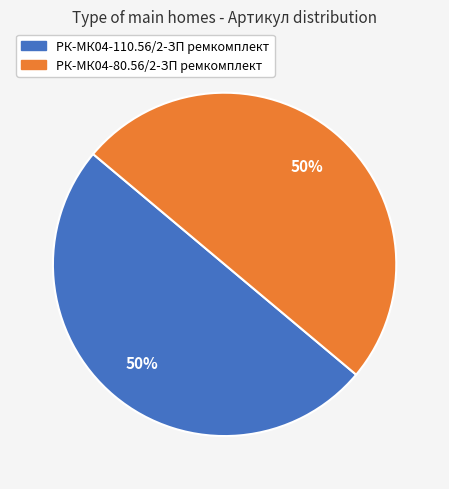

To the nearest percent, what is the combined percentage of РК-МК04-80.56/2-ЗП ремкомплект and РК-МК04-110.56/2-ЗП ремкомплект?

100%